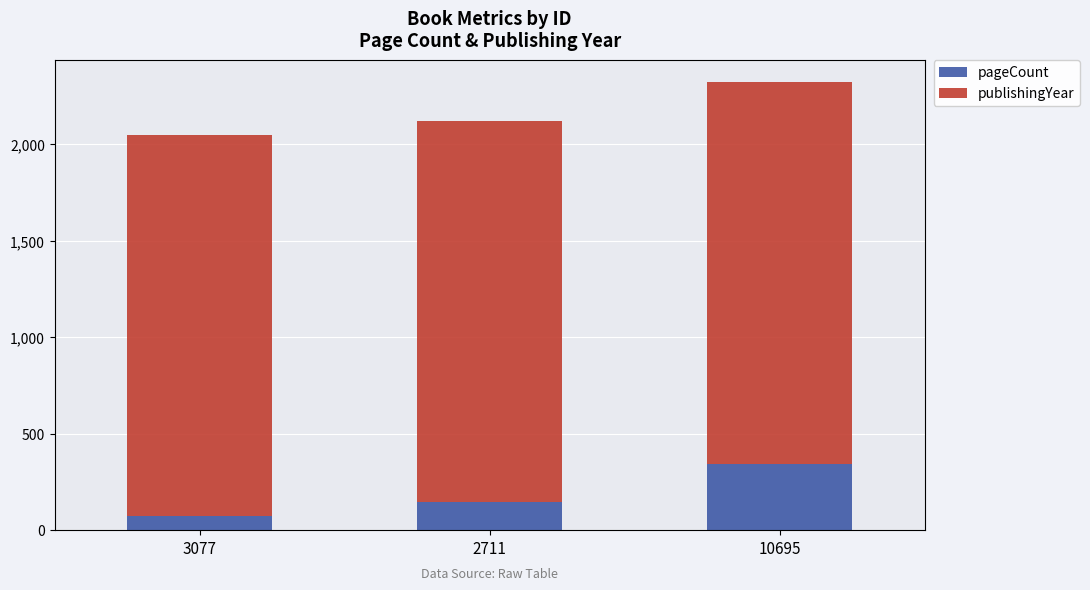

The value of pageCount at 2711 is 54. True or false?

False